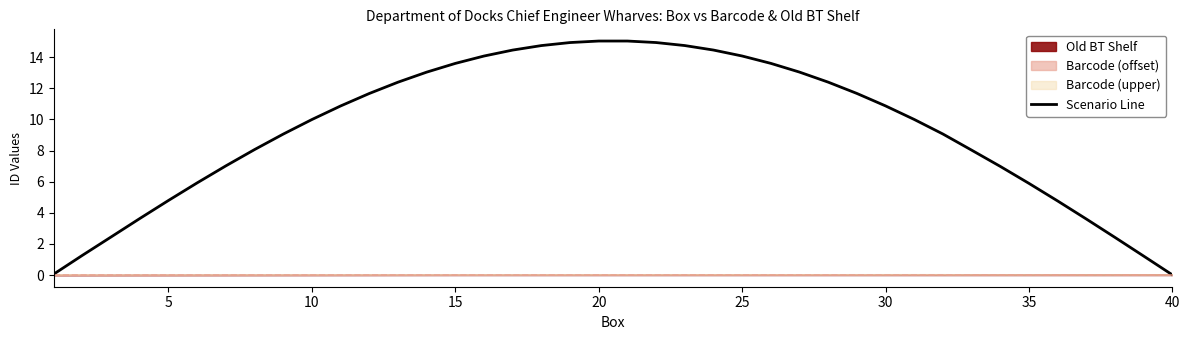

What is the sum of all values?

373.8